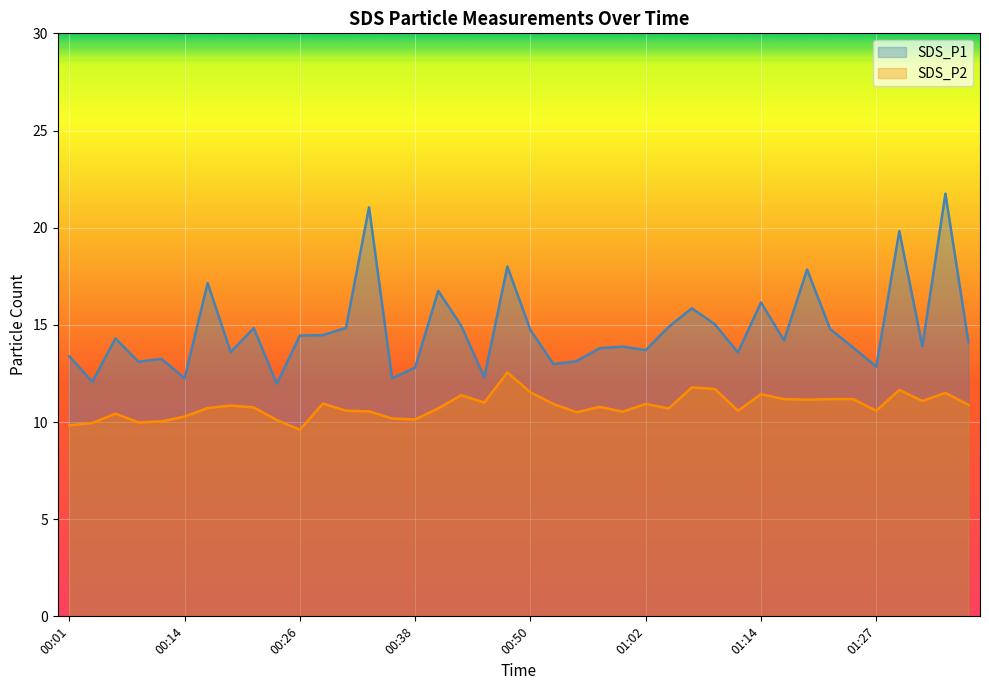

Reading left to right, extract all data points from this chart.

SDS_P1: 13.4	12.1	14.3	13.1	13.2	12.2	17.1	13.6	14.8	12.0	14.4	14.5	14.8	21.1	12.2	12.8	16.8	14.9	12.3	18.0	14.7	13.0	13.1	13.8	13.9	13.7	14.9	15.8	15.0	13.6	16.1	14.2	17.9	14.8	13.8	12.8	19.8	13.9	21.8	14.1
SDS_P2: 9.8	9.9	10.4	10.0	10.0	10.3	10.7	10.8	10.8	10.1	9.6	10.9	10.6	10.6	10.2	10.1	10.7	11.4	11.0	12.6	11.5	10.9	10.5	10.8	10.5	10.9	10.7	11.8	11.7	10.6	11.4	11.2	11.2	11.2	11.2	10.6	11.7	11.1	11.5	10.9